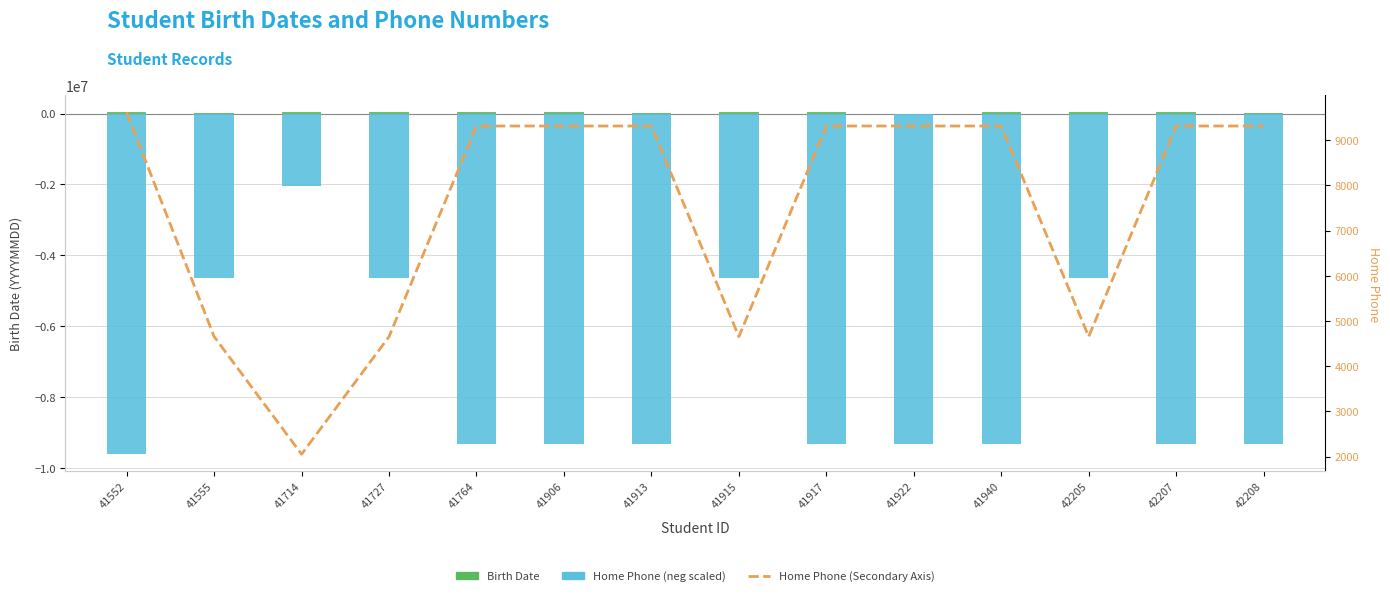

At which label does Home Phone (neg scaled) reach its peak?

41714